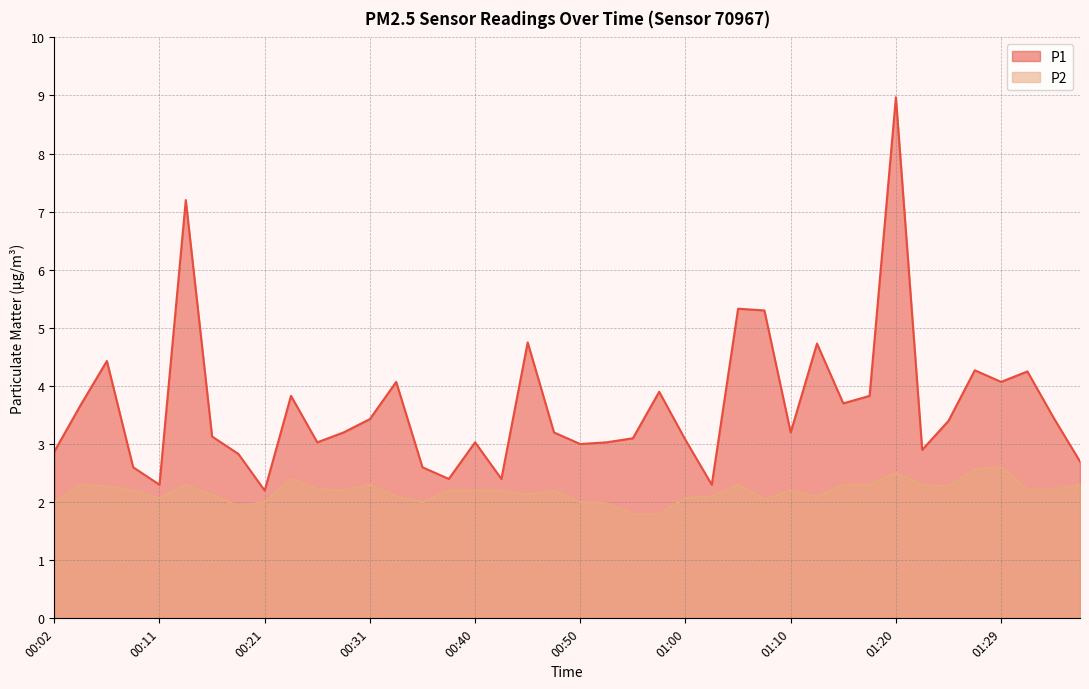

True or false: P1 and P2 cross at least once.

False